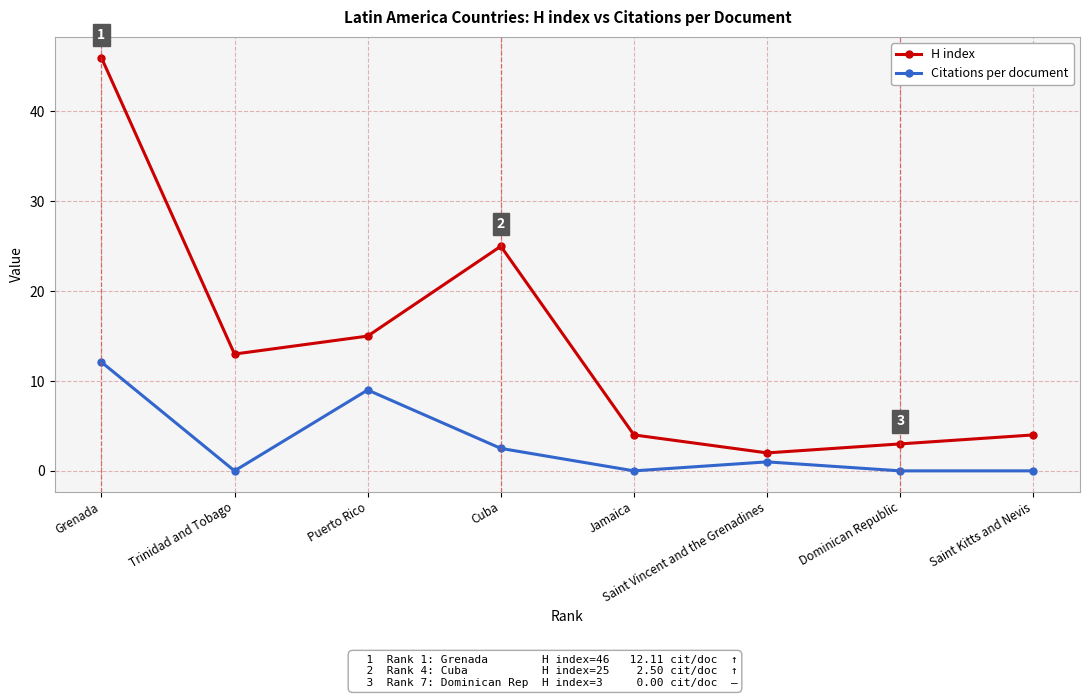

What is the difference between the maximum and second lowest values in the H index series?

43.0